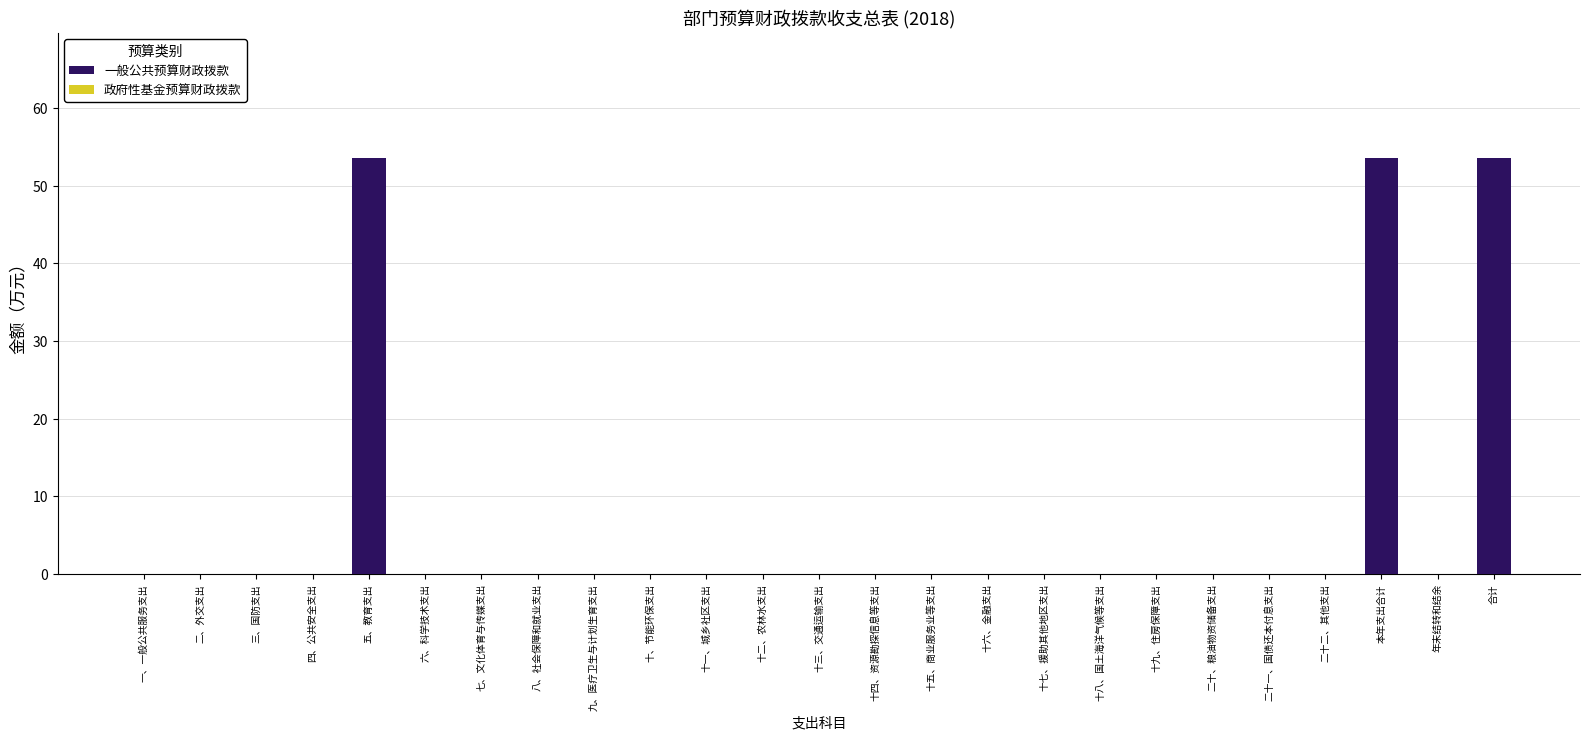

Reading left to right, what are all the values shown in this chart?

一、一般公共服务支出=0.0	二、外交支出=0.0	三、国防支出=0.0	四、公共安全支出=0.0	五、教育支出=53.6	六、科学技术支出=0.0	七、文化体育与传媒支出=0.0	八、社会保障和就业支出=0.0	九、医疗卫生与计划生育支出=0.0	十、节能环保支出=0.0	十一、城乡社区支出=0.0	十二、农林水支出=0.0	十三、交通运输支出=0.0	十四、资源勘探信息等支出=0.0	十五、商业服务业等支出=0.0	十六、金融支出=0.0	十七、援助其他地区支出=0.0	十八、国土海洋气候等支出=0.0	十九、住房保障支出=0.0	二十、粮油物资储备支出=0.0	二十一、国债还本付息支出=0.0	二十二、其他支出=0.0	本年支出合计=53.6	年末结转和结余=0.0	合计=53.6